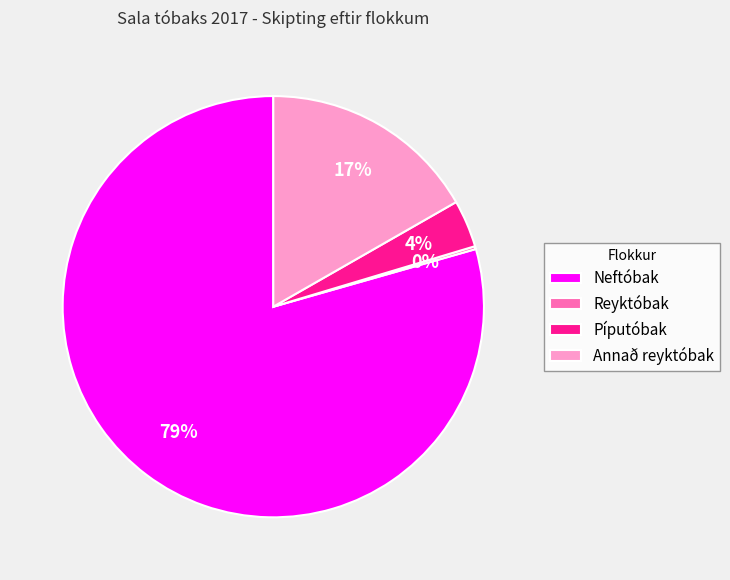

Is there any slice that represents more than half of the pie?

Yes